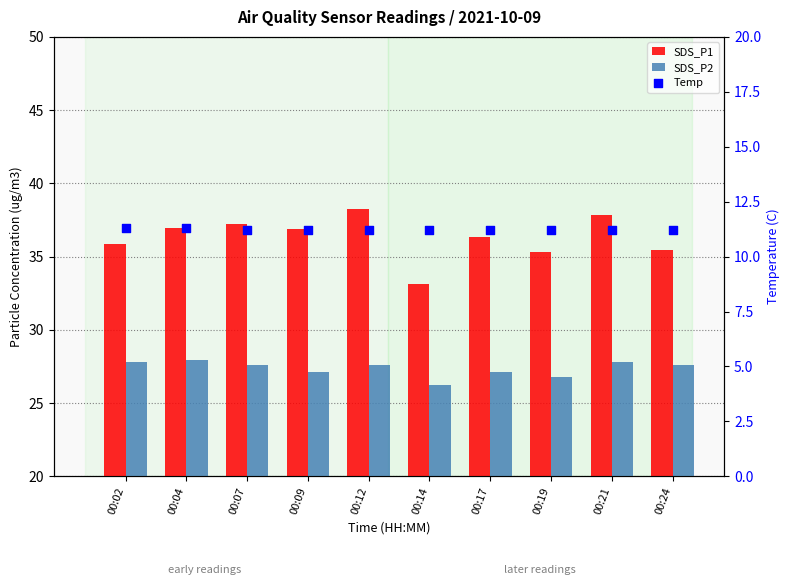

Which series contains the lowest Y value?

Temp